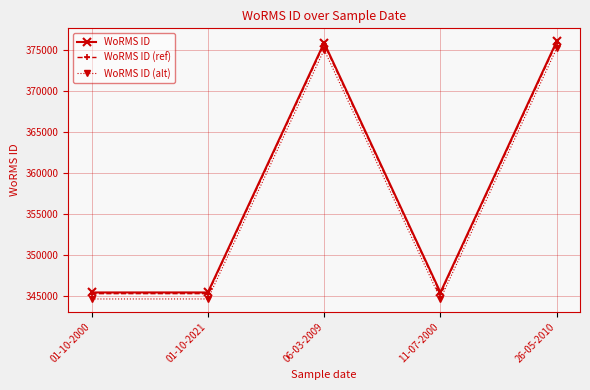

How many interior local peaks does the WoRMS ID series have?

1